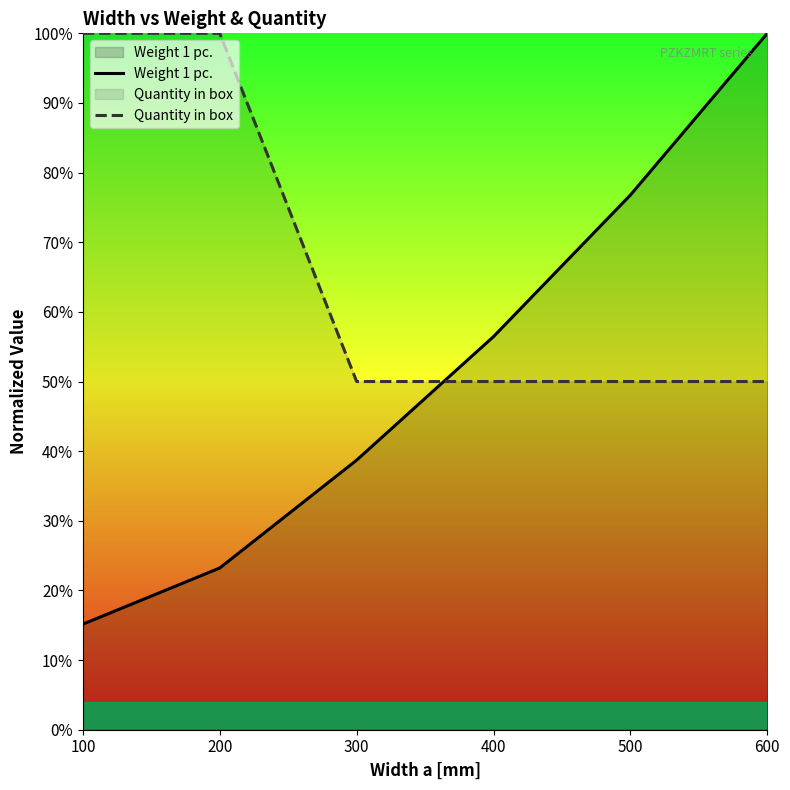

What is the total value across all series at 200?

1.2